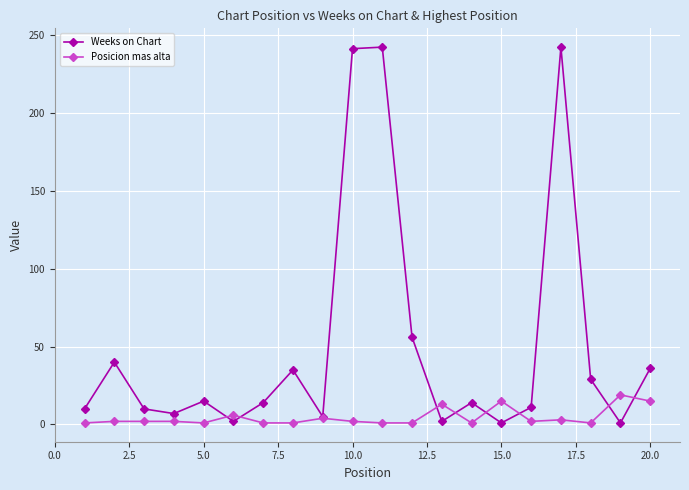

At how many categories does at least one series exceed 231?

3